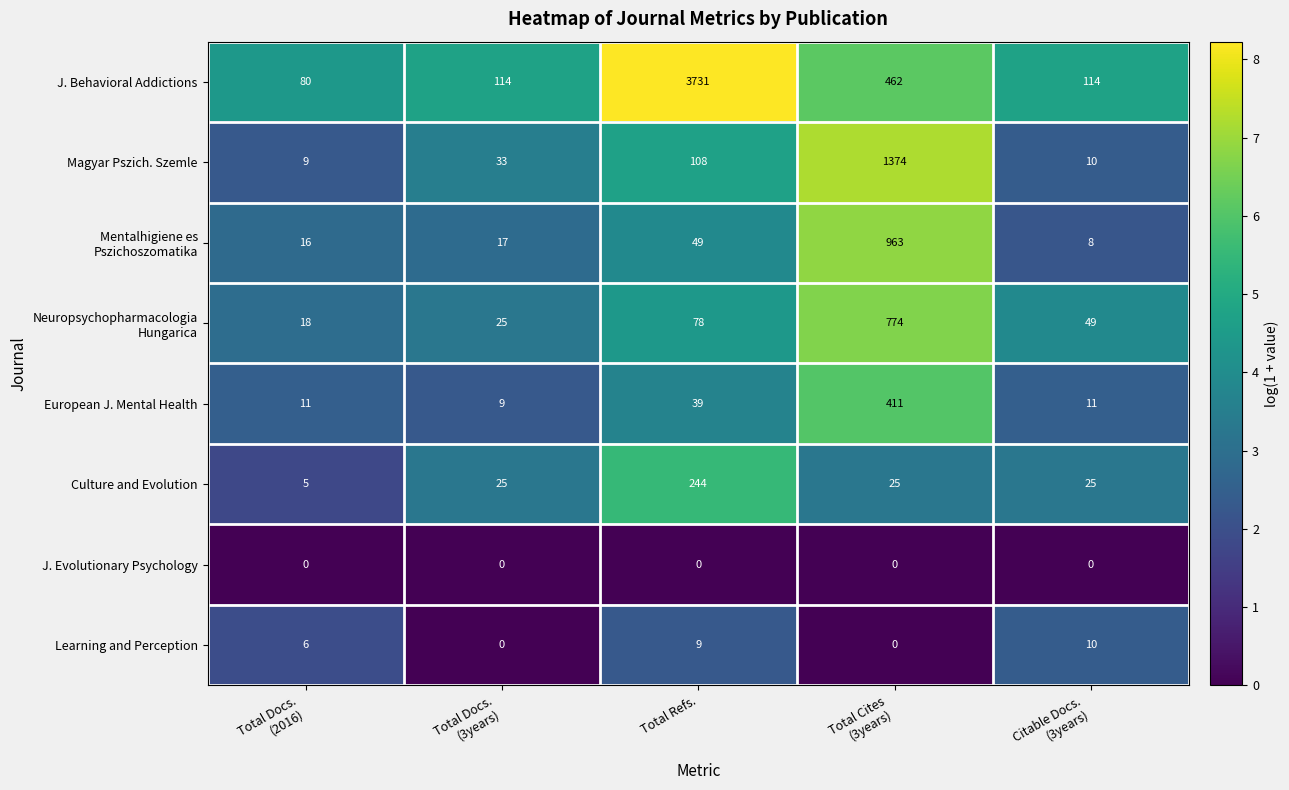

Count the Learning and Perception values in the range 0 to 9.

4